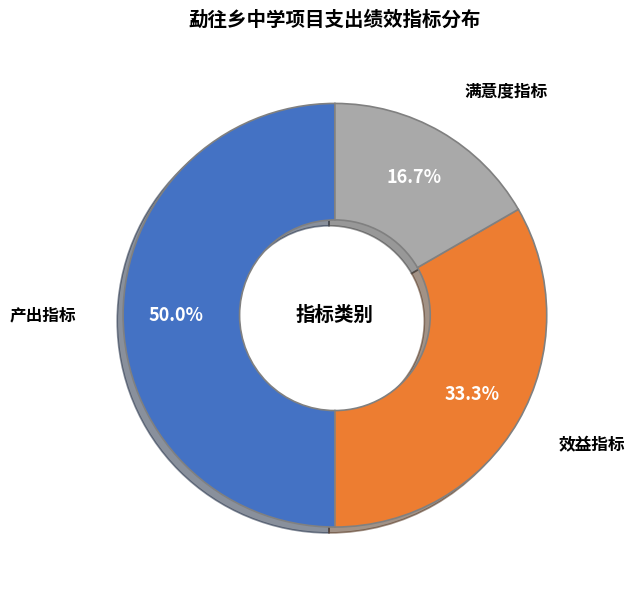

Which slice is the smallest?

满意度指标